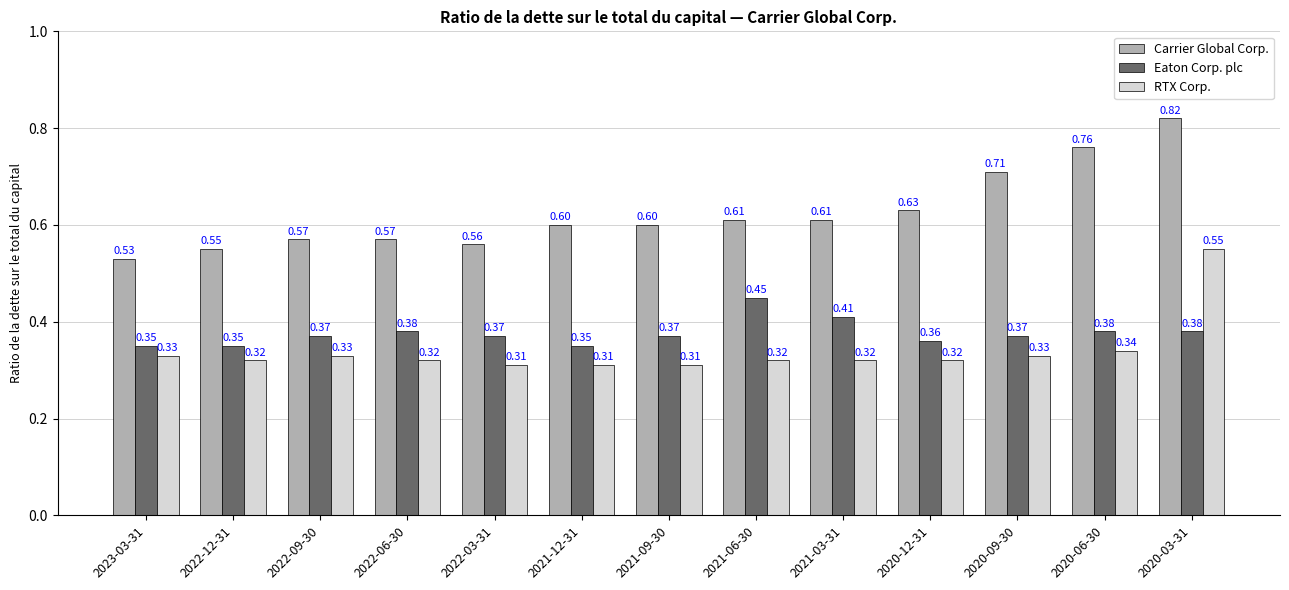

How many groups of bars are there?

13